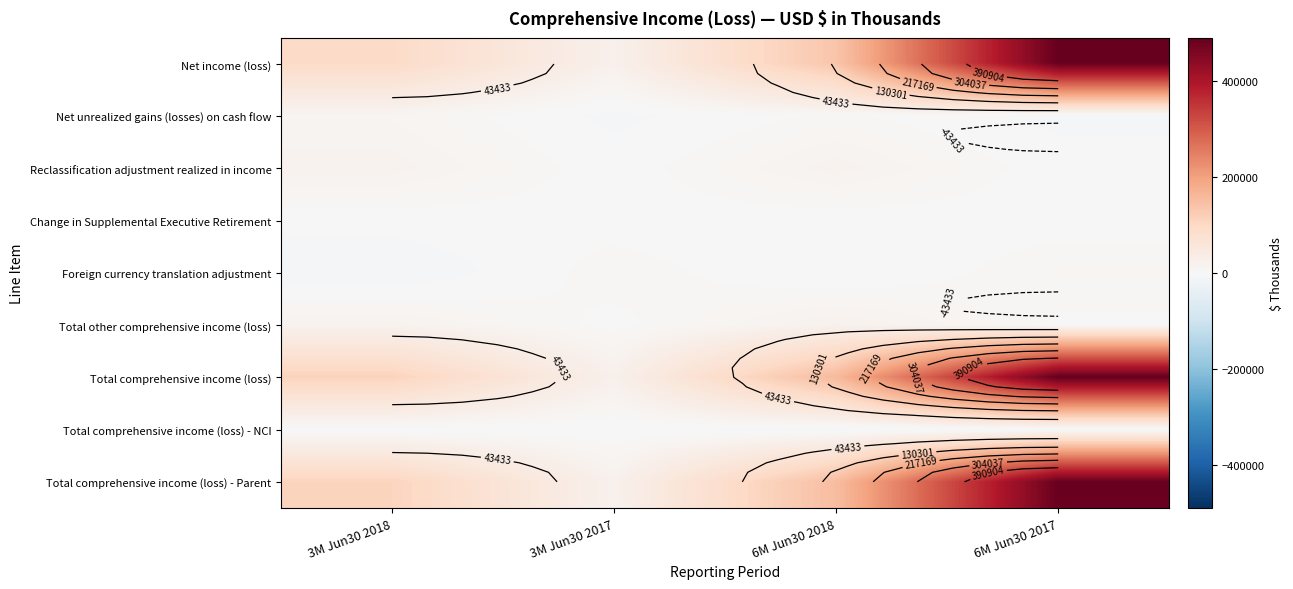

What is the difference between the highest and lowest values at 6M Jun30 2018?

162100